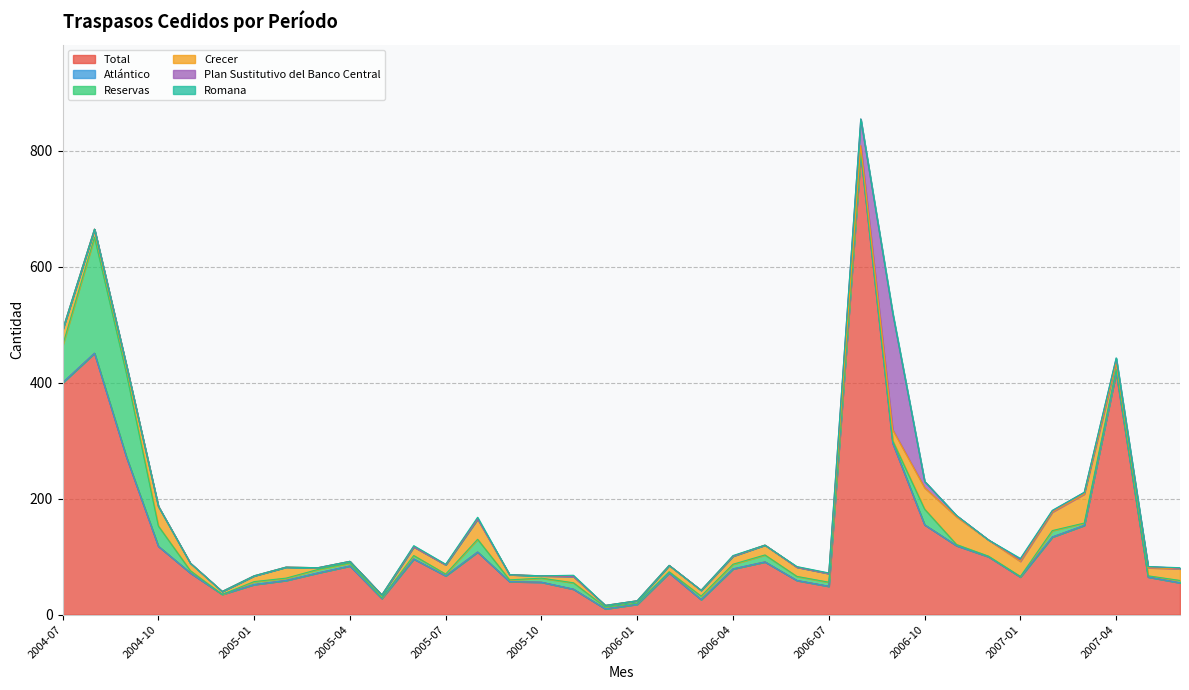

Reading left to right, list all the values displayed in this chart.

Total: 2004-07=400	2004-08=451	2004-09=272	2004-10=118	2004-11=72	2004-12=35	2005-01=52	2005-02=59	2005-03=72	2005-04=84	2005-05=28	2005-06=96	2005-07=67	2005-08=108	2005-09=57	2005-10=56	2005-11=44	2005-12=10	2006-01=18	2006-02=72	2006-03=26	2006-04=79	2006-05=91	2006-06=59	2006-07=49	2006-08=795	2006-09=296	2006-10=155	2006-11=119	2006-12=100	2007-01=65	2007-02=134	2007-03=154	2007-04=418	2007-05=65	2007-06=55
Atlántico: 2004-07=0	2004-08=0	2004-09=0	2004-10=0	2004-11=0	2004-12=0	2005-01=0	2005-02=0	2005-03=0	2005-04=0	2005-05=0	2005-06=0	2005-07=0	2005-08=0	2005-09=0	2005-10=0	2005-11=0	2005-12=0	2006-01=0	2006-02=0	2006-03=0	2006-04=0	2006-05=0	2006-06=0	2006-07=0	2006-08=0	2006-09=0	2006-10=0	2006-11=0	2006-12=0	2007-01=0	2007-02=0	2007-03=0	2007-04=0	2007-05=0	2007-06=0
Reservas: 2004-07=64	2004-08=200	2004-09=144	2004-10=35	2004-11=4	2004-12=0	2005-01=5	2005-02=4	2005-03=6	2005-04=5	2005-05=1	2005-06=6	2005-07=3	2005-08=22	2005-09=3	2005-10=7	2005-11=11	2005-12=3	2006-01=2	2006-02=2	2006-03=6	2006-04=8	2006-05=12	2006-06=7	2006-07=7	2006-08=3	2006-09=4	2006-10=27	2006-11=2	2006-12=1	2007-01=1	2007-02=11	2007-03=4	2007-04=5	2007-05=2	2007-06=4
Crecer: 2004-07=27	2004-08=14	2004-09=14	2004-10=34	2004-11=13	2004-12=5	2005-01=10	2005-02=19	2005-03=3	2005-04=3	2005-05=5	2005-06=15	2005-07=16	2005-08=35	2005-09=9	2005-10=4	2005-11=11	2005-12=3	2006-01=4	2006-02=11	2006-03=10	2006-04=14	2006-05=17	2006-06=16	2006-07=15	2006-08=11	2006-09=19	2006-10=37	2006-11=48	2006-12=28	2007-01=26	2007-02=32	2007-03=50	2007-04=12	2007-05=14	2007-06=20
Plan Sustitutivo del Banco Central: 2004-07=0	2004-08=0	2004-09=0	2004-10=0	2004-11=0	2004-12=0	2005-01=0	2005-02=0	2005-03=0	2005-04=0	2005-05=0	2005-06=0	2005-07=0	2005-08=0	2005-09=0	2005-10=0	2005-11=0	2005-12=0	2006-01=0	2006-02=0	2006-03=0	2006-04=0	2006-05=0	2006-06=0	2006-07=0	2006-08=46	2006-09=200	2006-10=11	2006-11=2	2006-12=0	2007-01=3	2007-02=2	2007-03=3	2007-04=7	2007-05=2	2007-06=1
Romana: 2004-07=0	2004-08=0	2004-09=0	2004-10=0	2004-11=0	2004-12=0	2005-01=0	2005-02=0	2005-03=0	2005-04=0	2005-05=0	2005-06=2	2005-07=1	2005-08=3	2005-09=0	2005-10=0	2005-11=2	2005-12=0	2006-01=0	2006-02=0	2006-03=0	2006-04=1	2006-05=0	2006-06=1	2006-07=1	2006-08=0	2006-09=2	2006-10=0	2006-11=0	2006-12=0	2007-01=2	2007-02=1	2007-03=0	2007-04=1	2007-05=0	2007-06=1